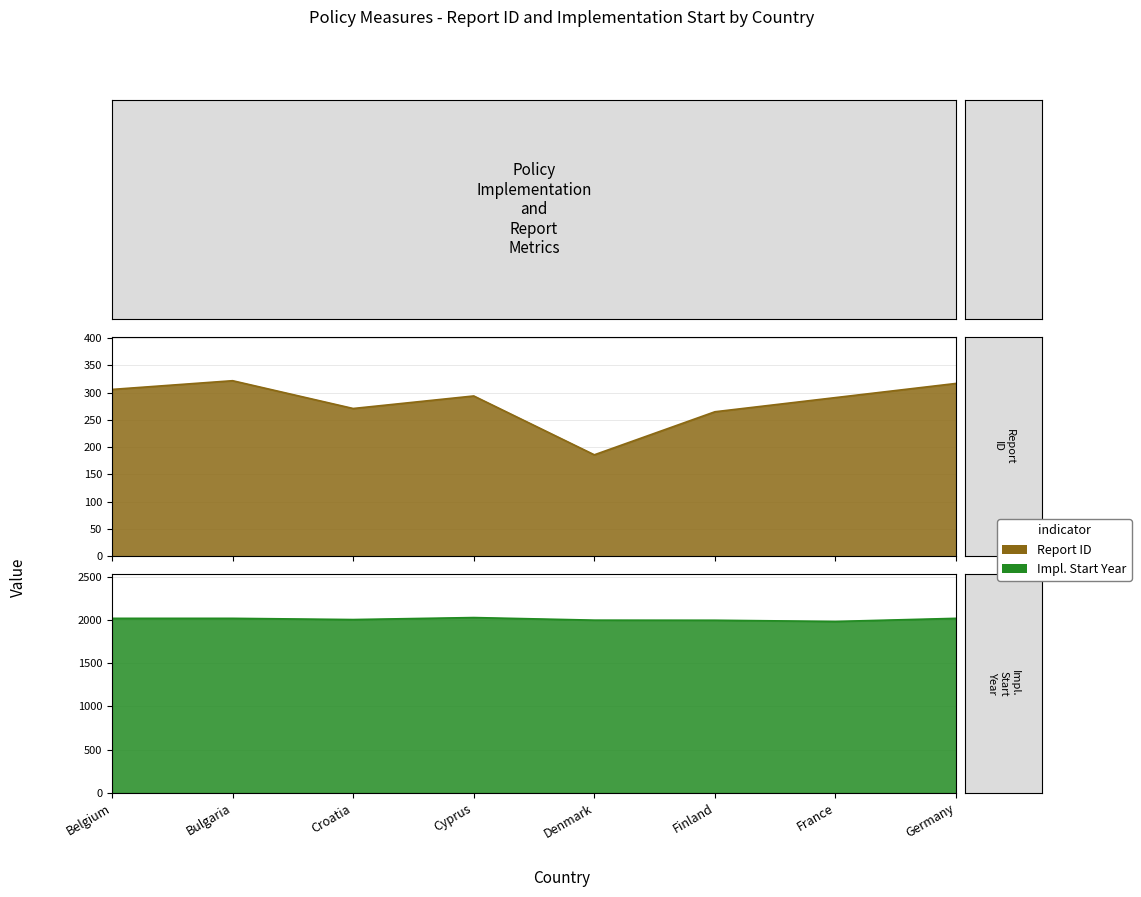

Which category has the lowest value in the Implementation period start series?

France